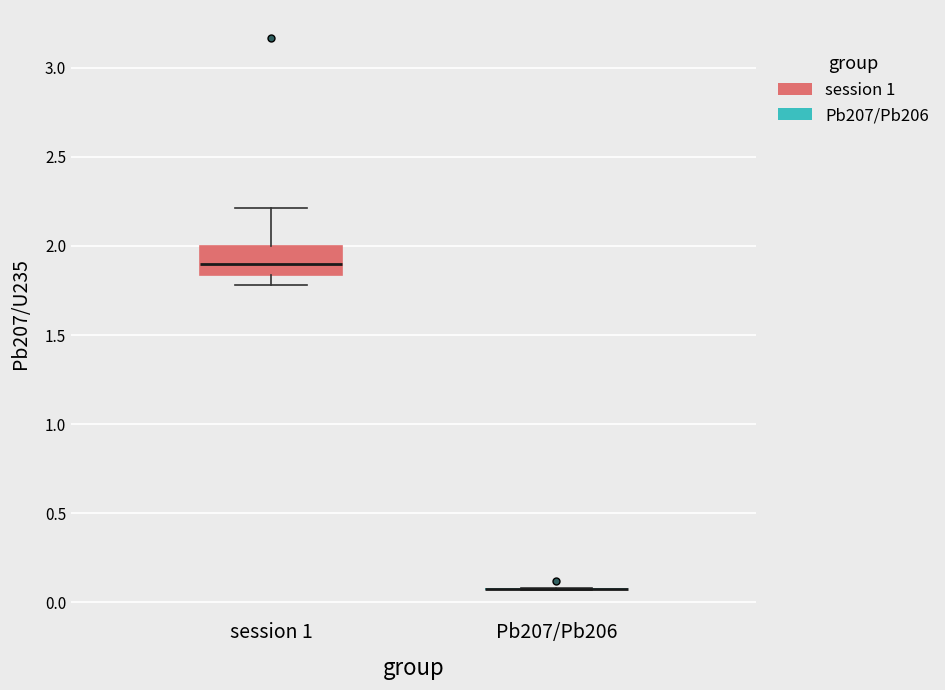

Reading left to right, read every box against the y-axis: the position of its median line, the range the box covers, and the ends of its whiskers. The values are not printed on the chart, so give them approximately, as read against the axis.

session 1: median 1.90, box 1.85 to 2.00, whiskers 1.80 to 2.20
Pb207/Pb206: box collapsed to a line at 0.05, whiskers 0.05 to 0.10